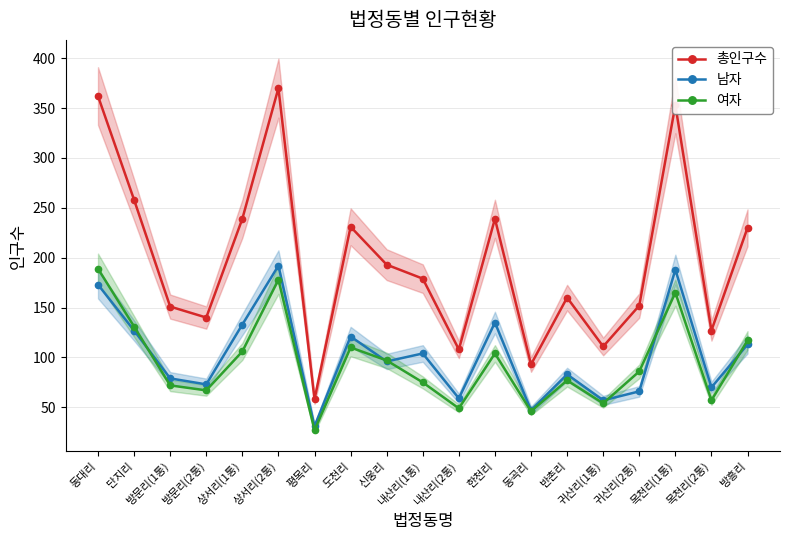

Reading left to right, transcribe all the data shown in this chart.

총인구수: 362	258	151	140	239	370	58	231	193	179	108	239	93	160	111	152	353	127	230
남자: 173	127	79	73	133	192	31	121	96	104	59	135	47	83	57	66	188	70	113
여자: 189	131	72	67	106	178	27	110	97	75	49	104	46	77	54	86	165	57	117